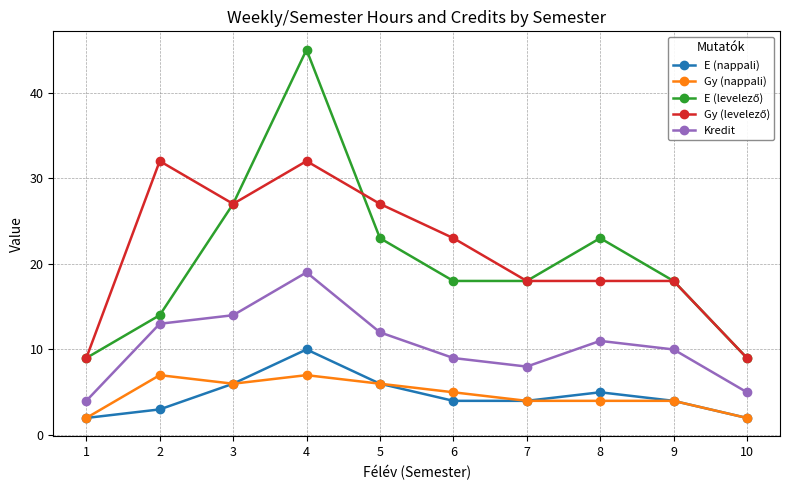

At how many categories does at least one series exceed 21?

6